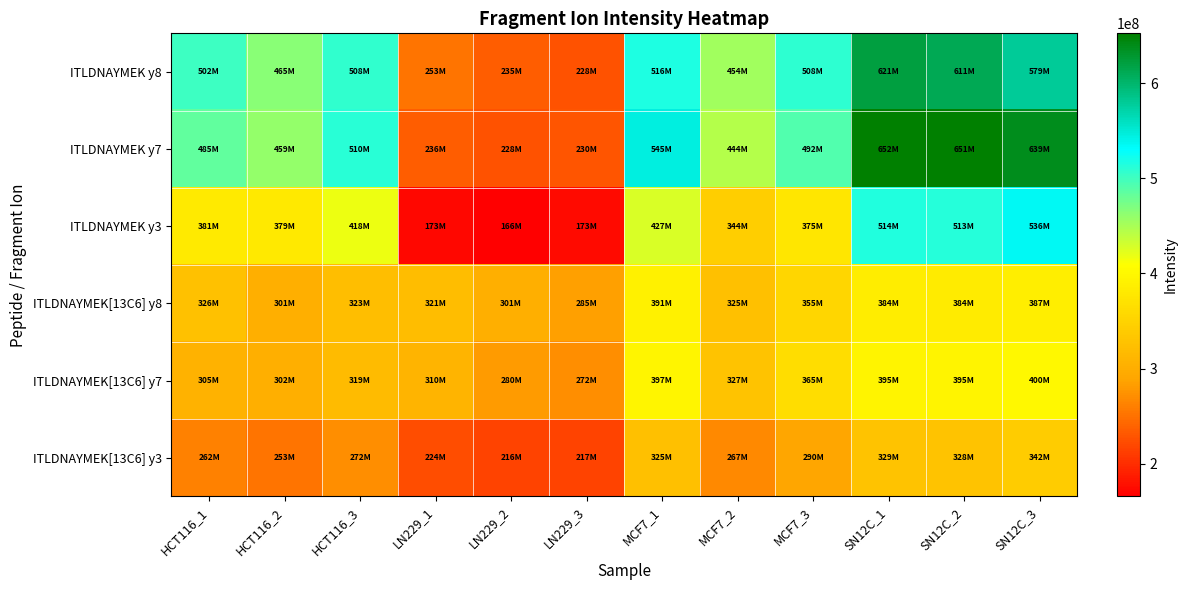

What is the difference between the highest and lowest values at LN229_1?

147710112